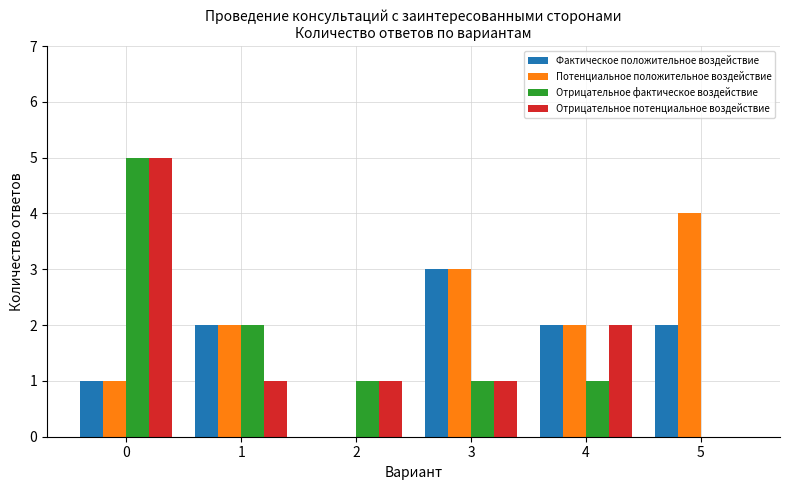

Read the Отрицательное фактическое воздействие value at 4.

1